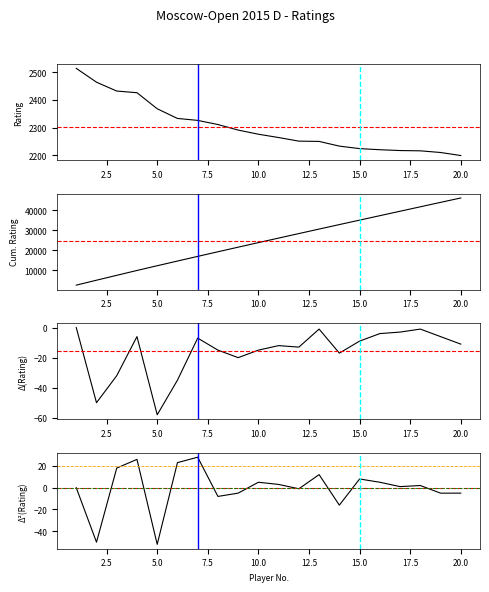

What is the value of the 13th point from the left?

2250